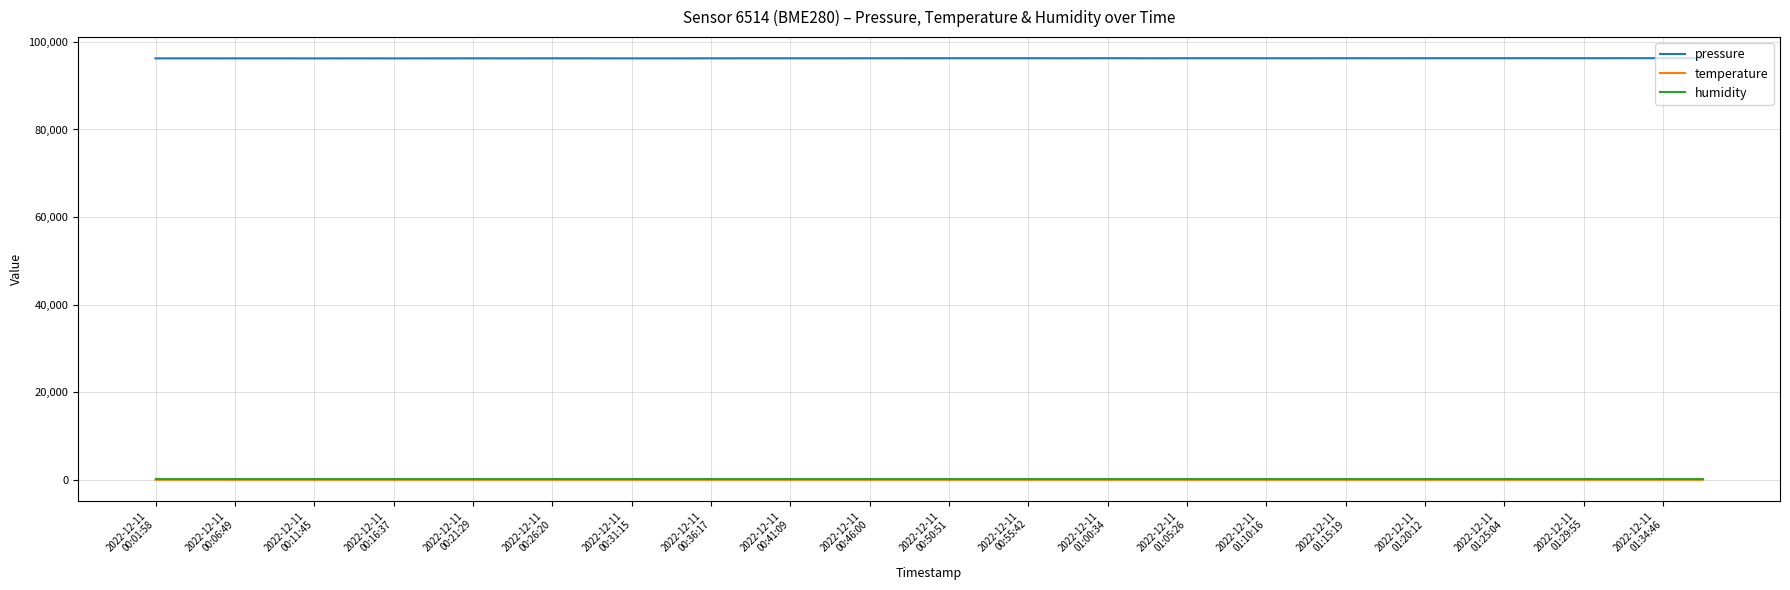

What is the maximum value shown in the chart?

96282.6